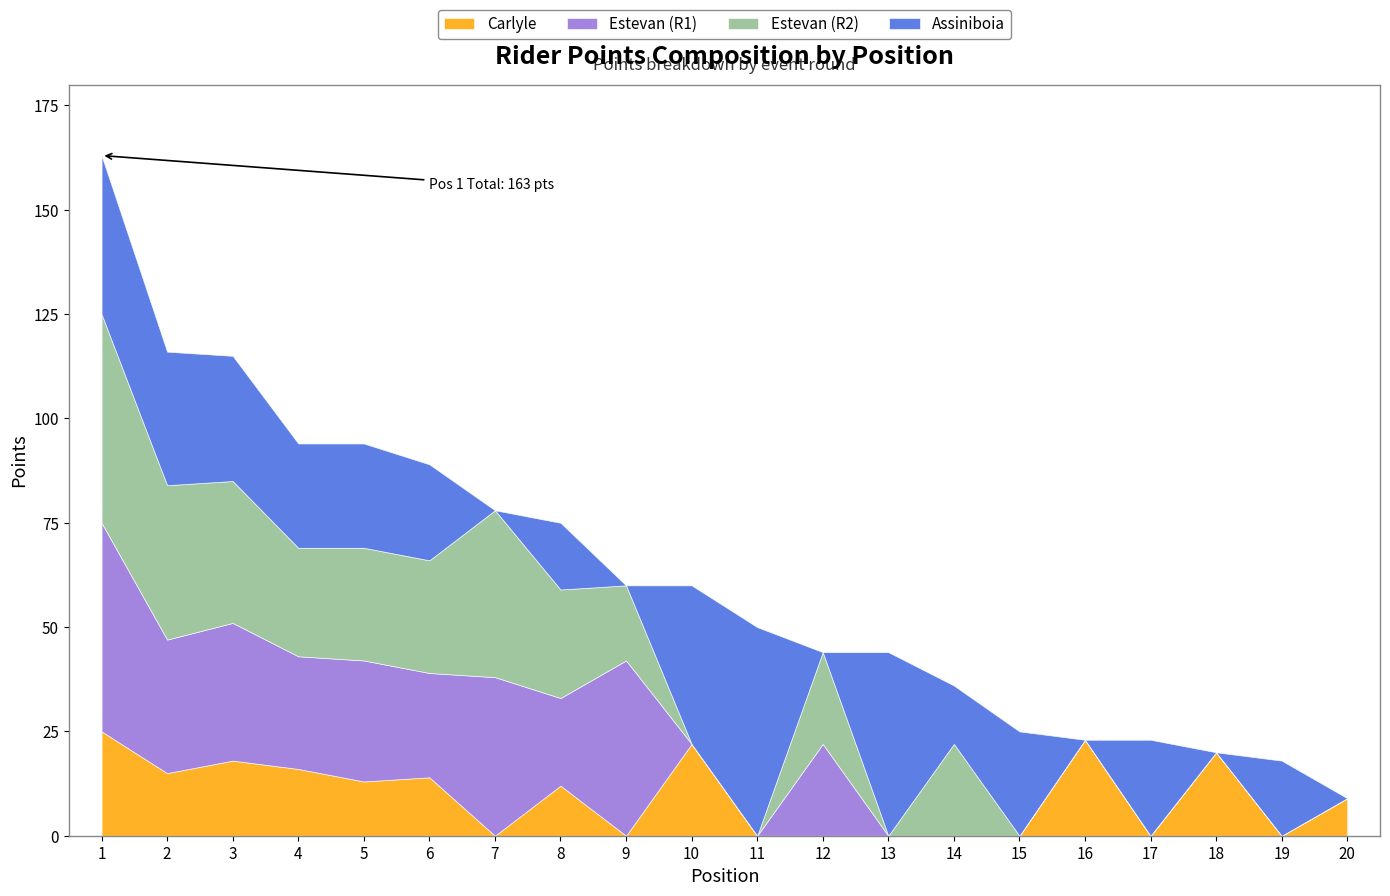

Which label corresponds to the smallest value in the chart?

7